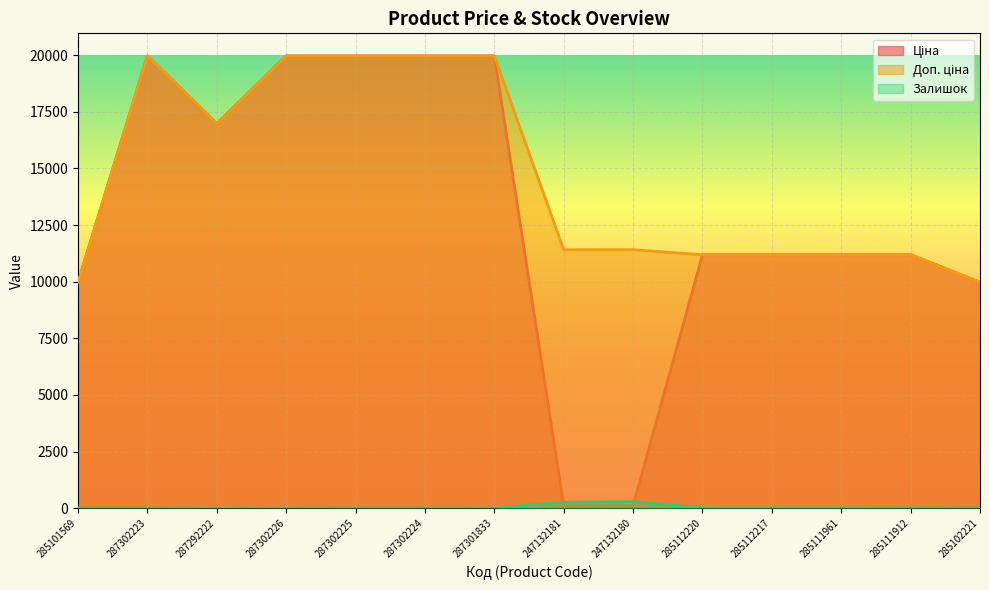

Which label corresponds to the largest value in the chart?

287302223